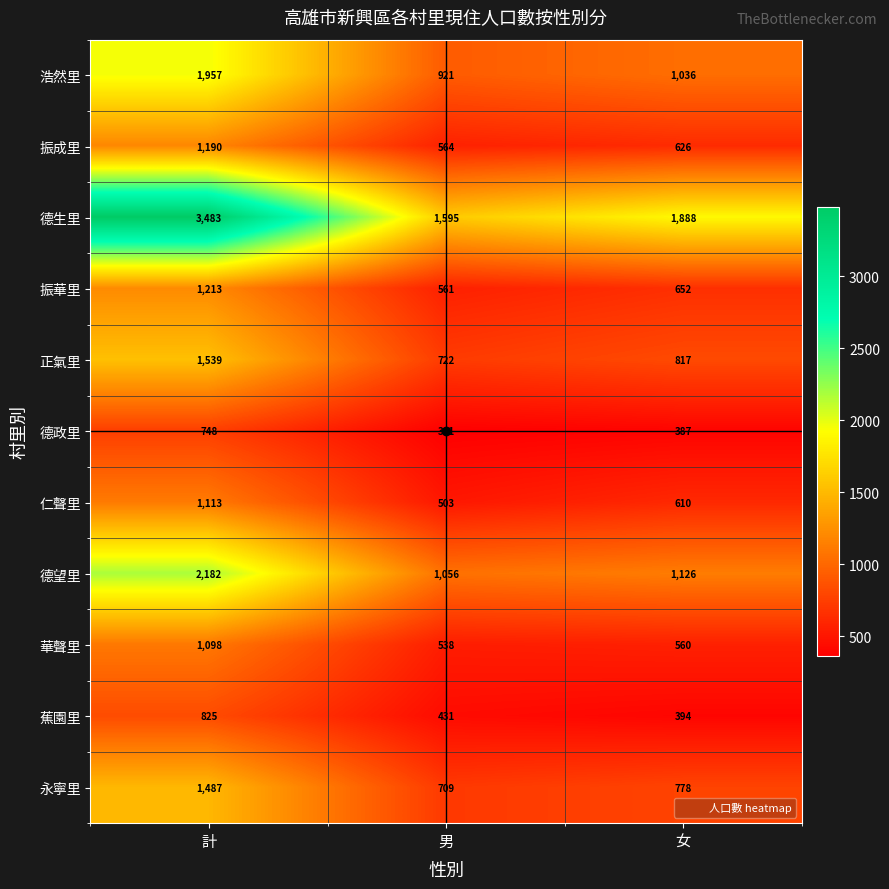

What is the average value of the 蕉園里 series?

550